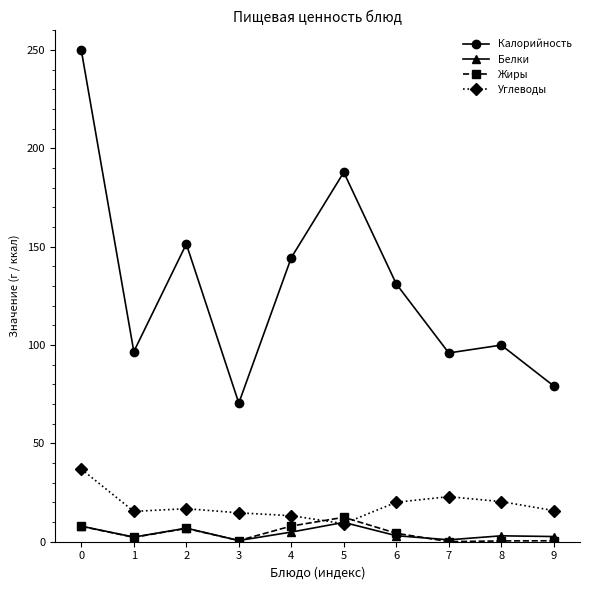

What is the difference between the highest and lowest values at 2?

144.6